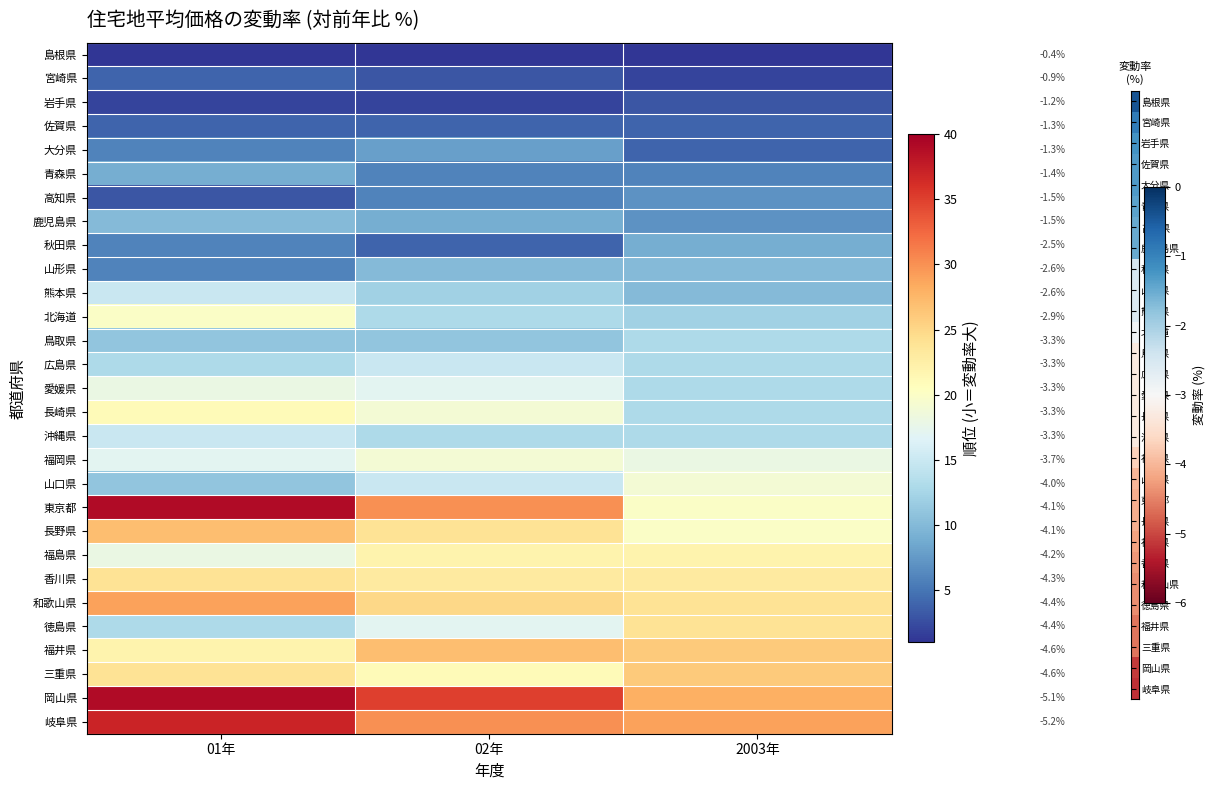

At which category does the chart reach its peak across all series?

01年